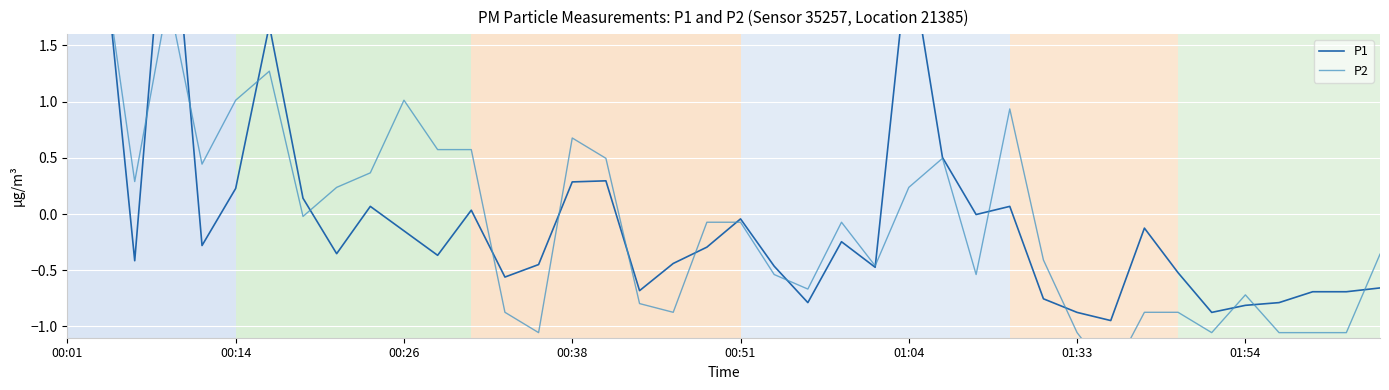

Reading left to right, list all the values displayed in this chart.

P1: 2.3	2.6	-0.4	3.2	-0.3	0.2	1.7	0.1	-0.4	0.1	-0.1	-0.4	0.0	-0.6	-0.4	0.3	0.3	-0.7	-0.4	-0.3	-0.0	-0.5	-0.8	-0.2	-0.5	2.4	0.5	-0.0	0.1	-0.8	-0.9	-0.9	-0.1	-0.5	-0.9	-0.8	-0.8	-0.7	-0.7	-0.7
P2: 3.1	2.4	0.3	1.9	0.4	1.0	1.3	-0.0	0.2	0.4	1.0	0.6	0.6	-0.9	-1.1	0.7	0.5	-0.8	-0.9	-0.1	-0.1	-0.5	-0.7	-0.1	-0.5	0.2	0.5	-0.5	0.9	-0.4	-1.1	-1.4	-0.9	-0.9	-1.1	-0.7	-1.1	-1.1	-1.1	-0.4